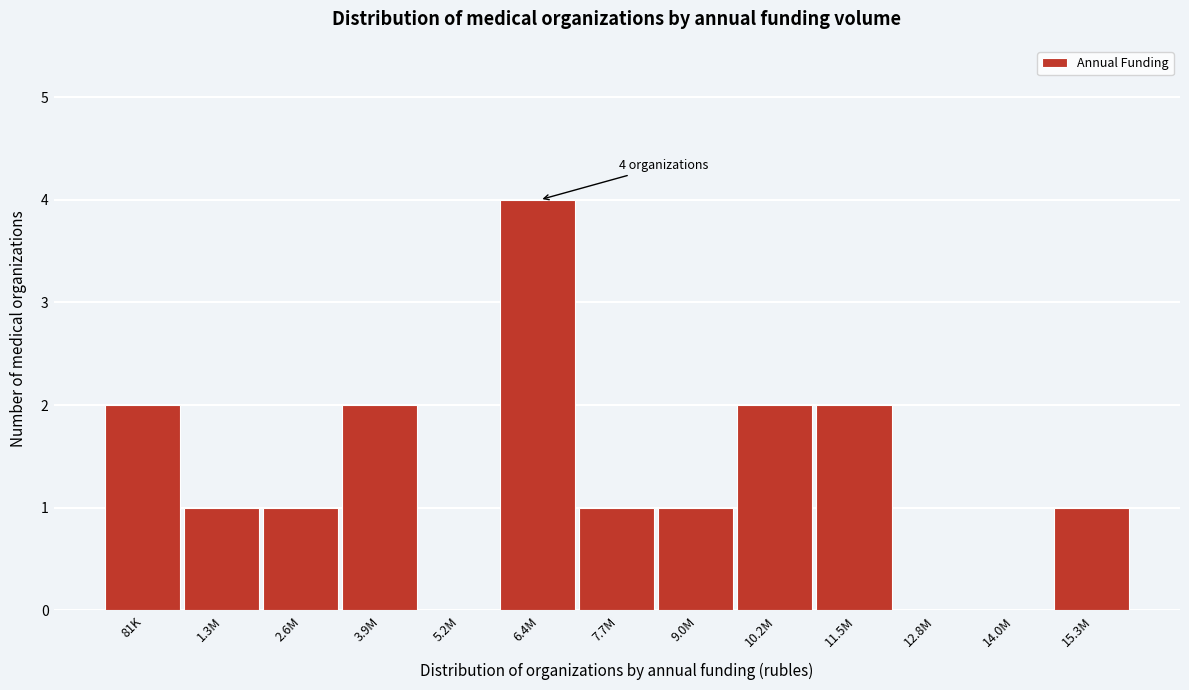

Reading left to right, transcribe all the data shown in this chart.

81K=2	1.3M=1	2.6M=1	3.9M=2	5.2M=0	6.4M=4	7.7M=1	9.0M=1	10.2M=2	11.5M=2	12.8M=0	14.0M=0	15.3M=1